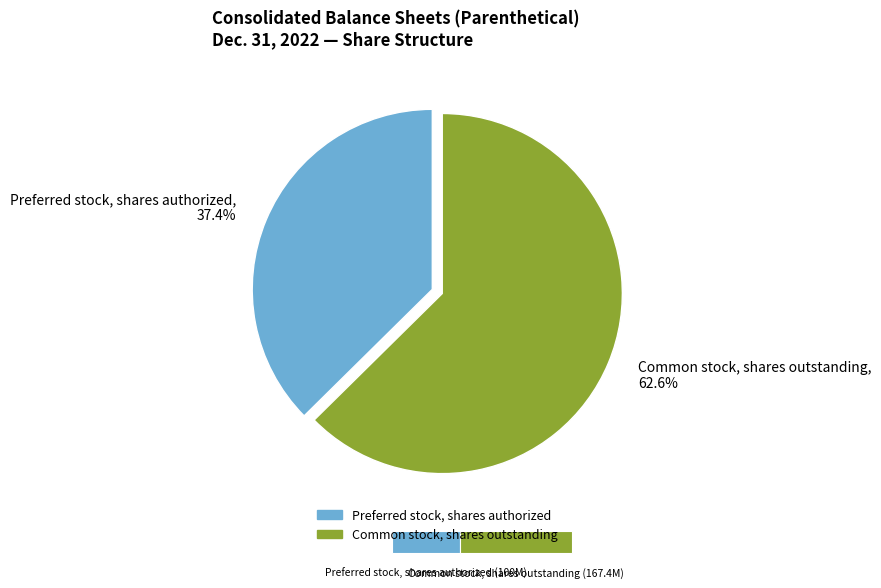

How much of the chart is everything except Common stock, shares outstanding?

37.4%